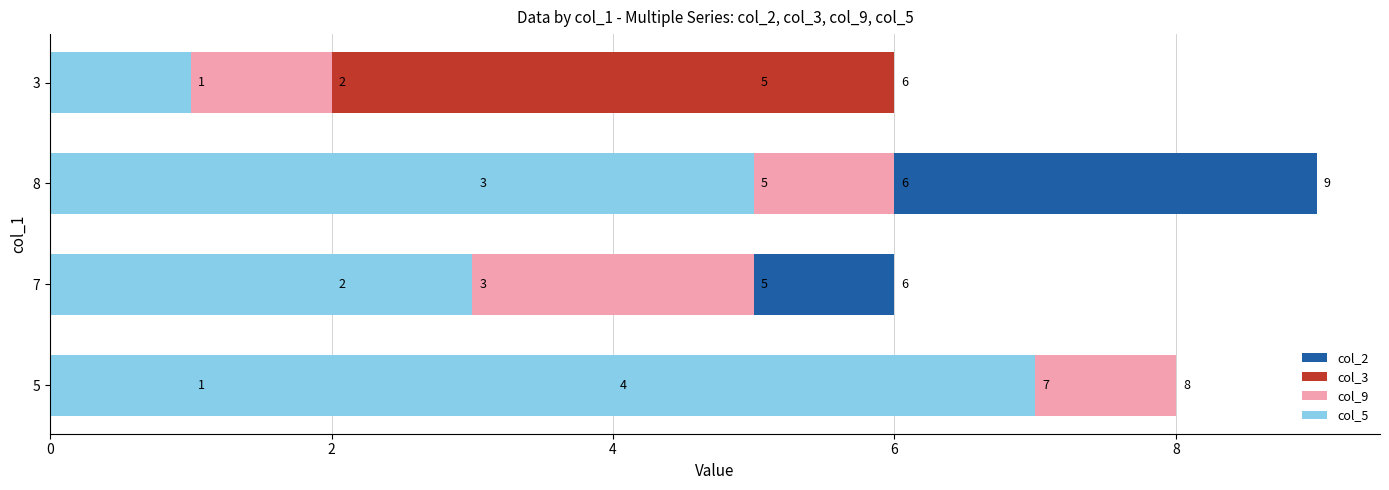

Count the number of categories in the chart.

4